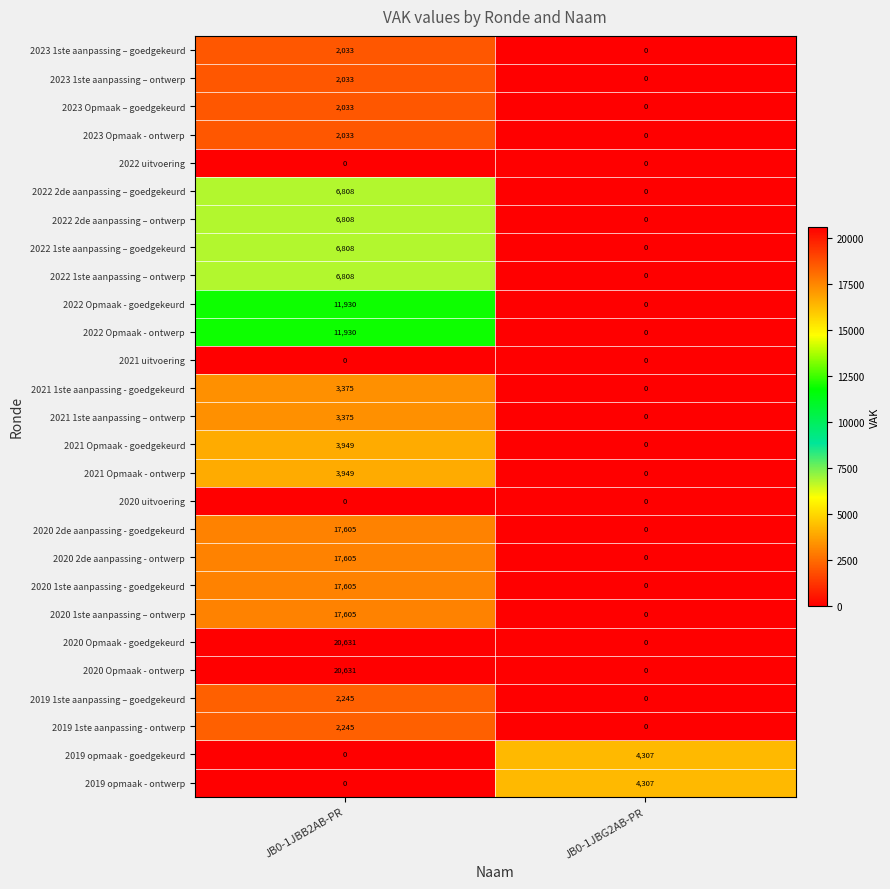

What is the sum of all 2021 1ste aanpassing – ontwerp values?

3375